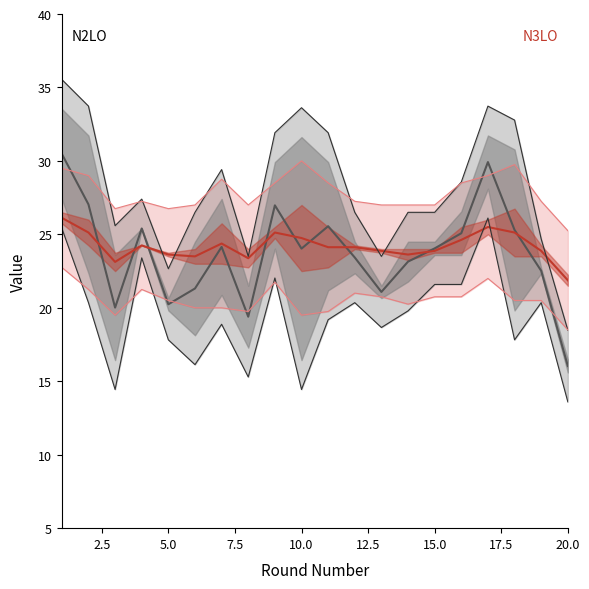

Does the chart display data point markers on the line(s)?

No